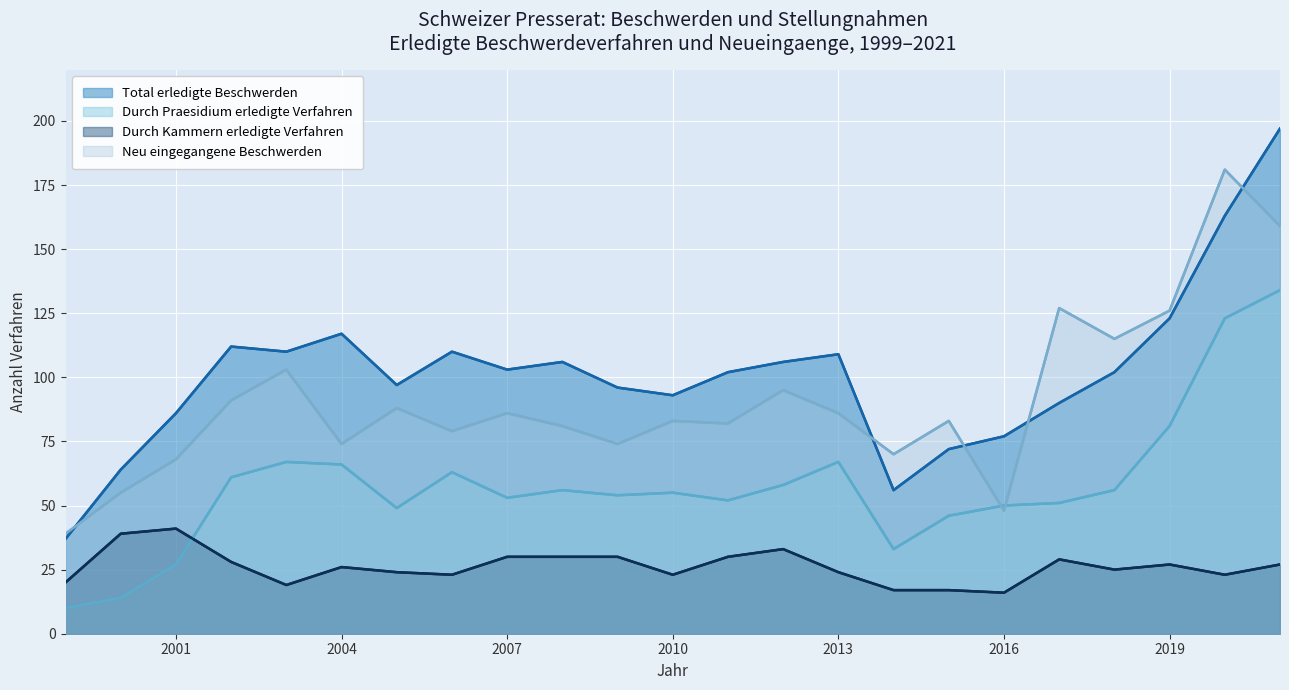

What is the total value across all series at 2020?

490